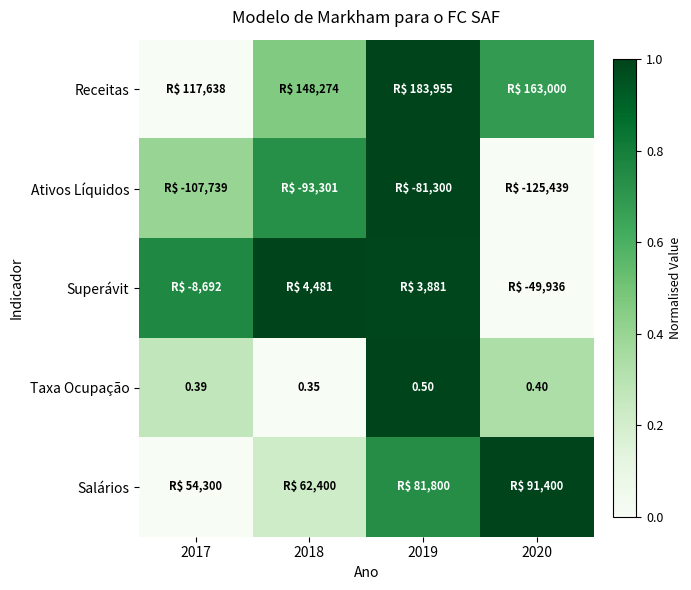

The value of Salários at 2019 is 0.3. True or false?

False